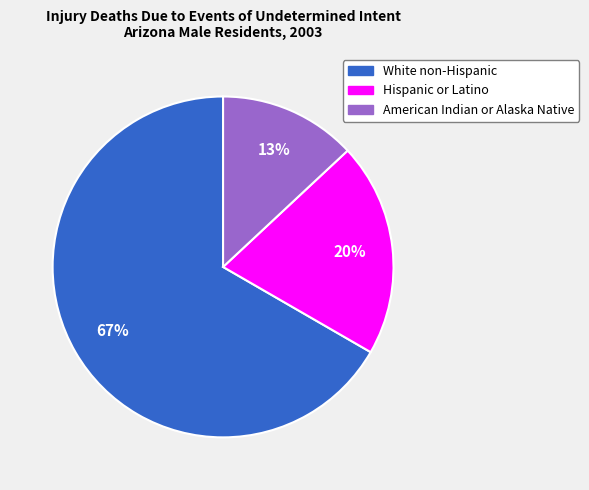

To the nearest percent, what portion does American Indian or Alaska Native represent?

13%